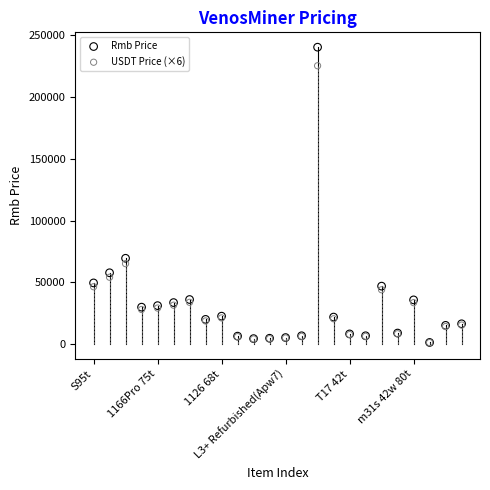

Across all series, what Y value is closest to 120715?

69500.0